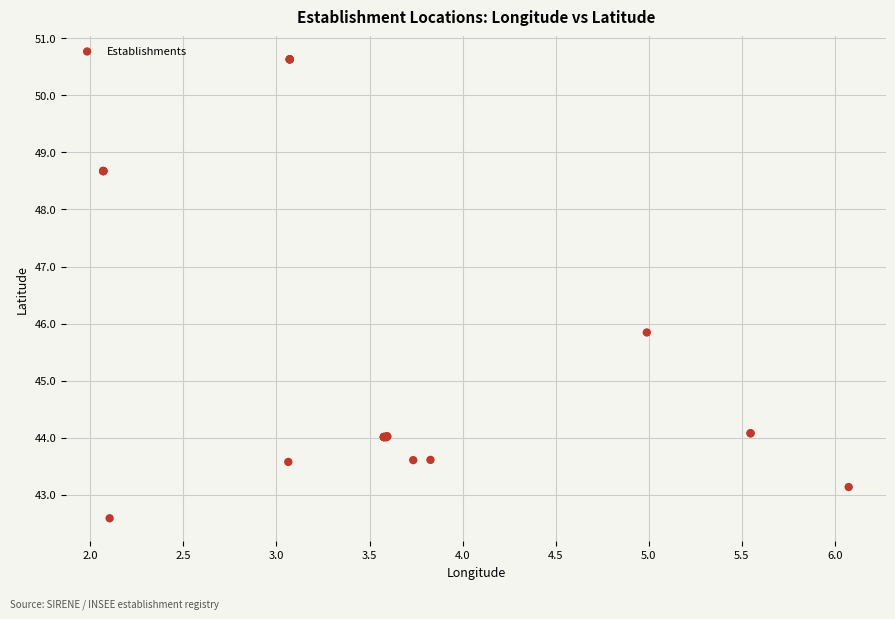

What Y value in the scatter plot is closest to 46?

45.8